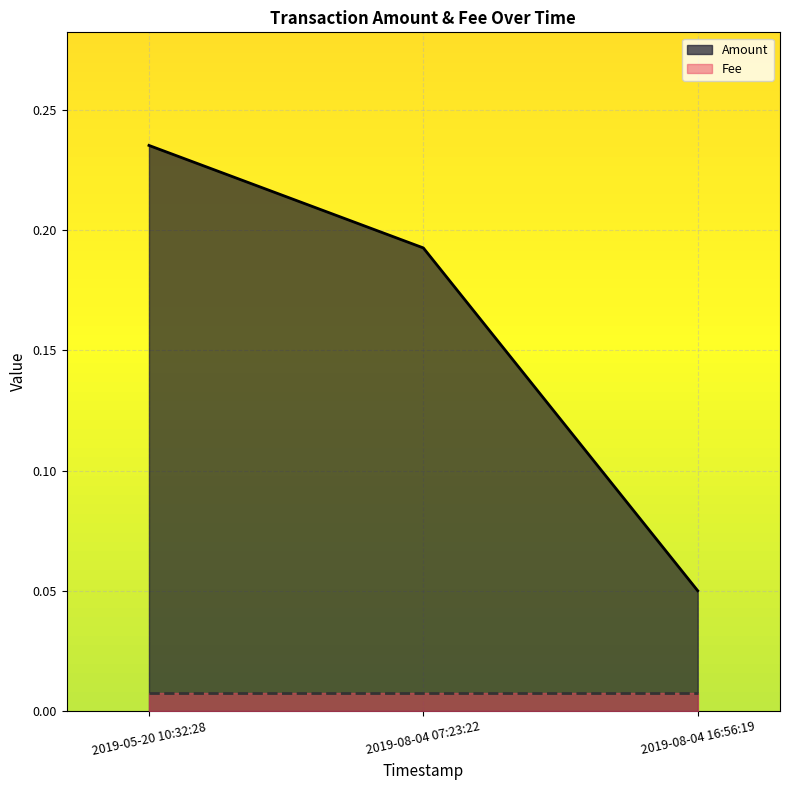

Which series has the largest total across all categories?

Amount